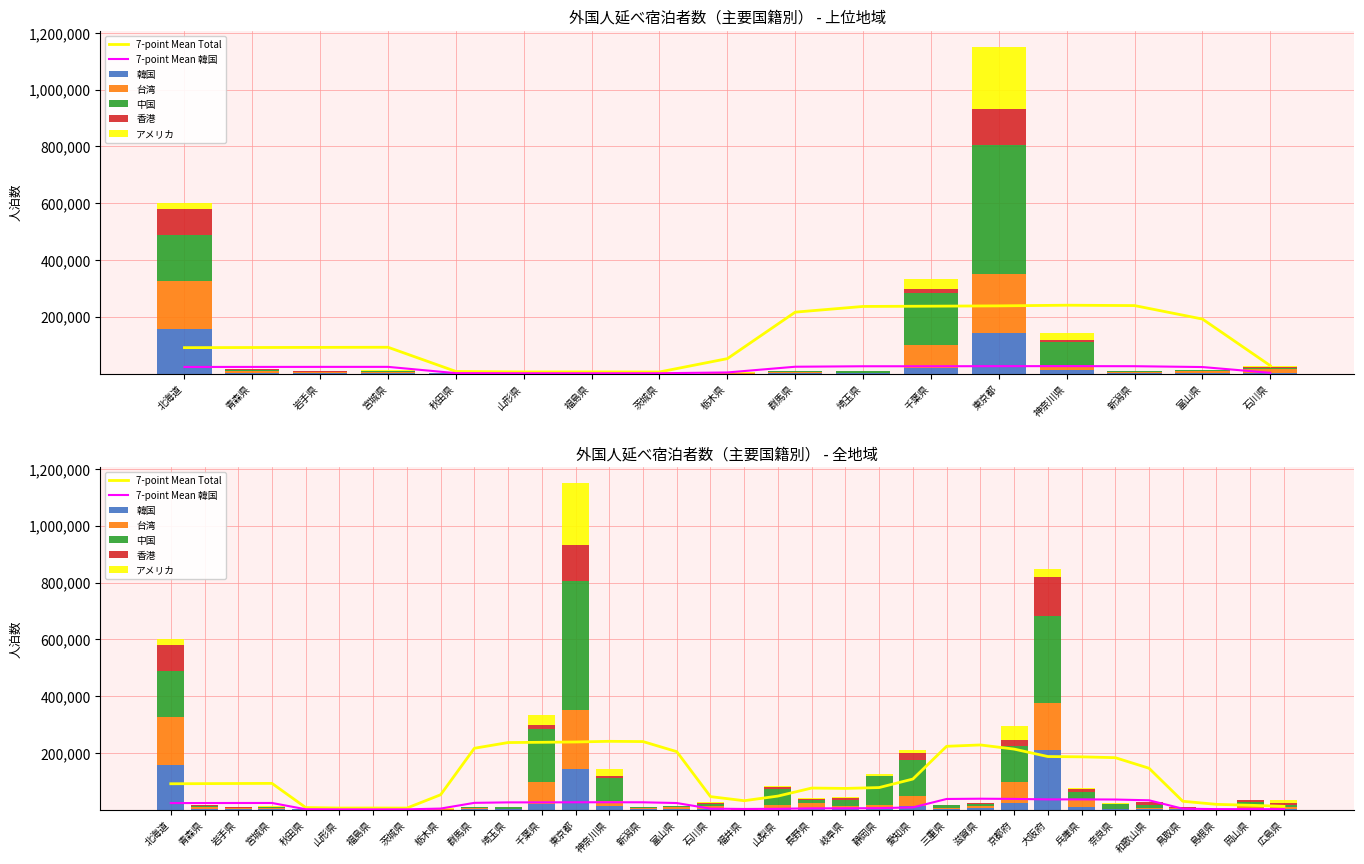

Rank the series by their maximum value, from highest to lowest.

中国, アメリカ, 韓国, 台湾, 香港